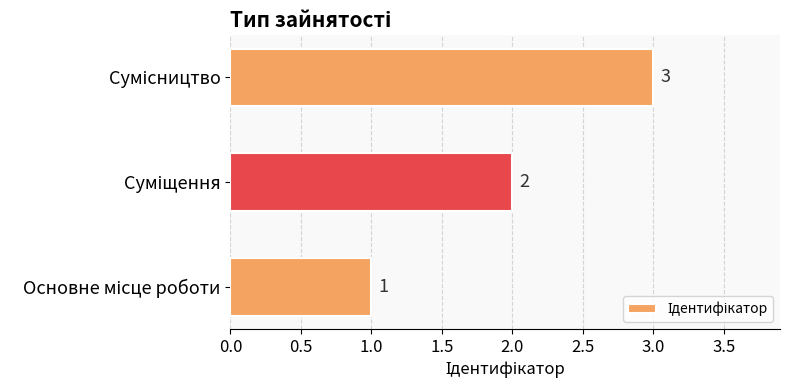

Count the values in the range 1 to 3.

3